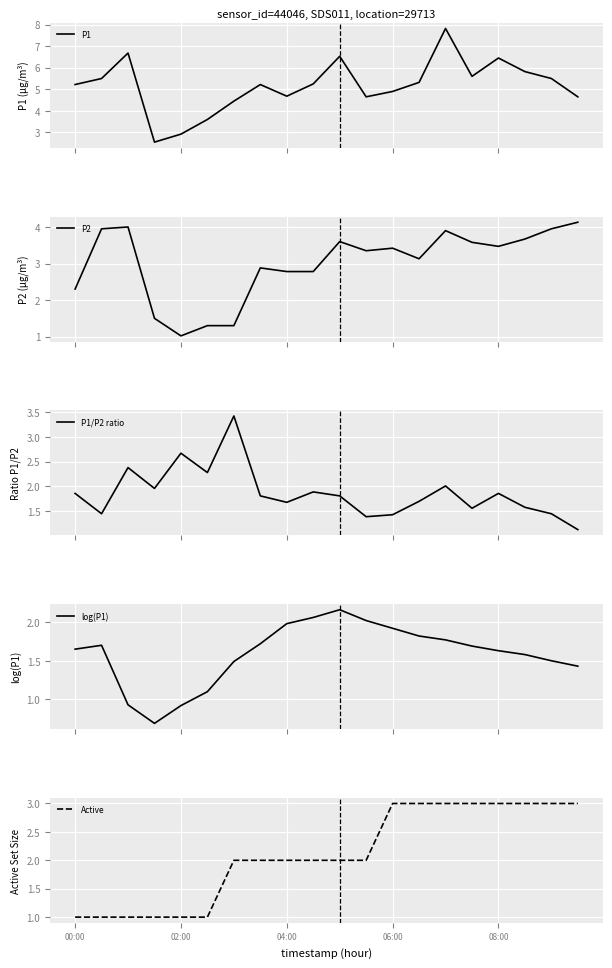

How many data points in Active are above 2?

8